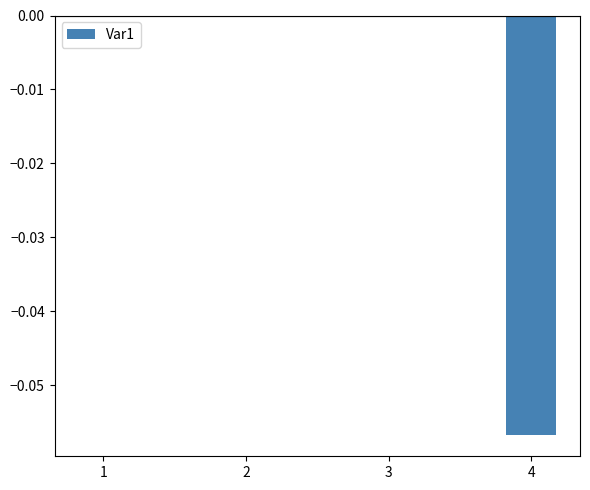

Between 2 and 4, which is larger?

2